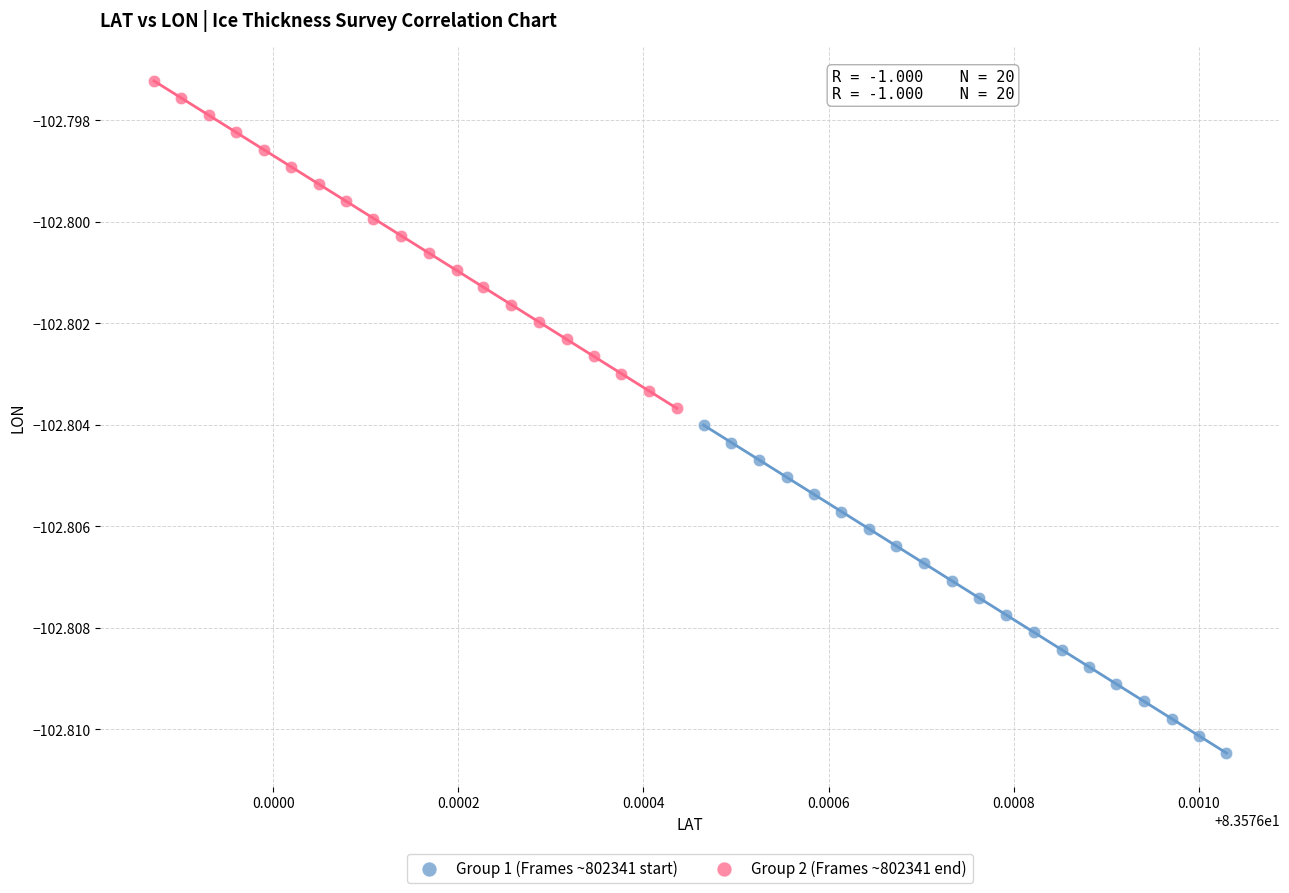

Which series reaches the maximum Y coordinate?

Group 2 (Frames ~802341 end)